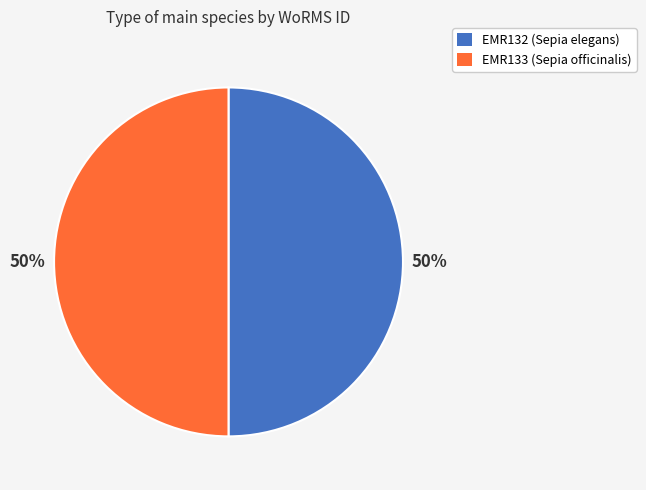

How many slices are in this pie chart?

2